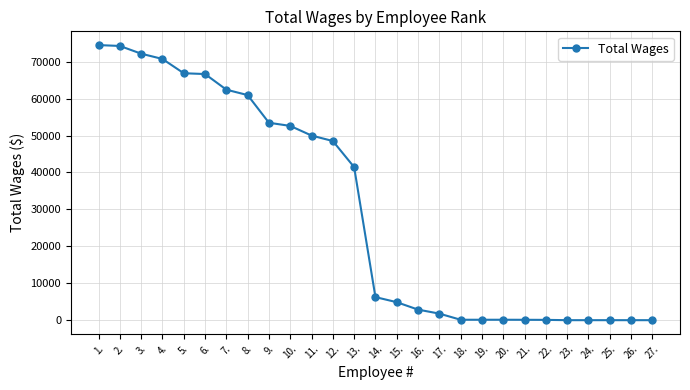

What is the label of the 15th point from the left?

15.